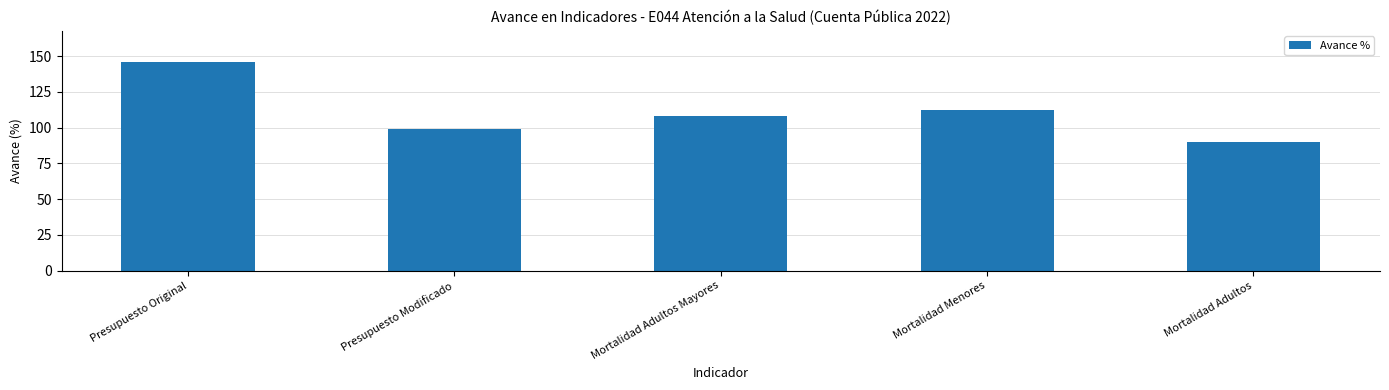

Which category has the highest value across all series?

Presupuesto Original